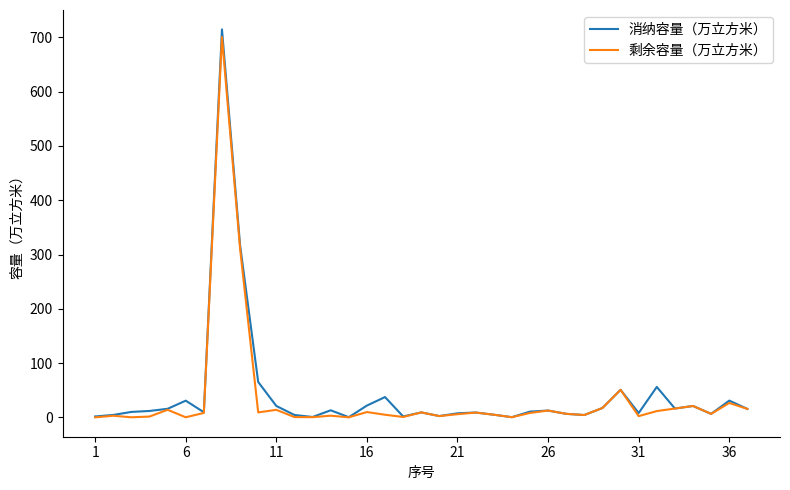

Which series has the largest range (max minus min)?

消纳容量（万立方米）